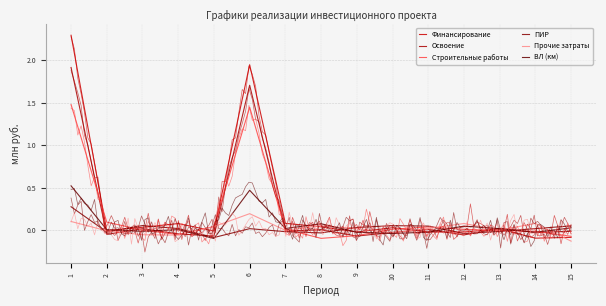

Where is ПИР nearest to the value 0?

13